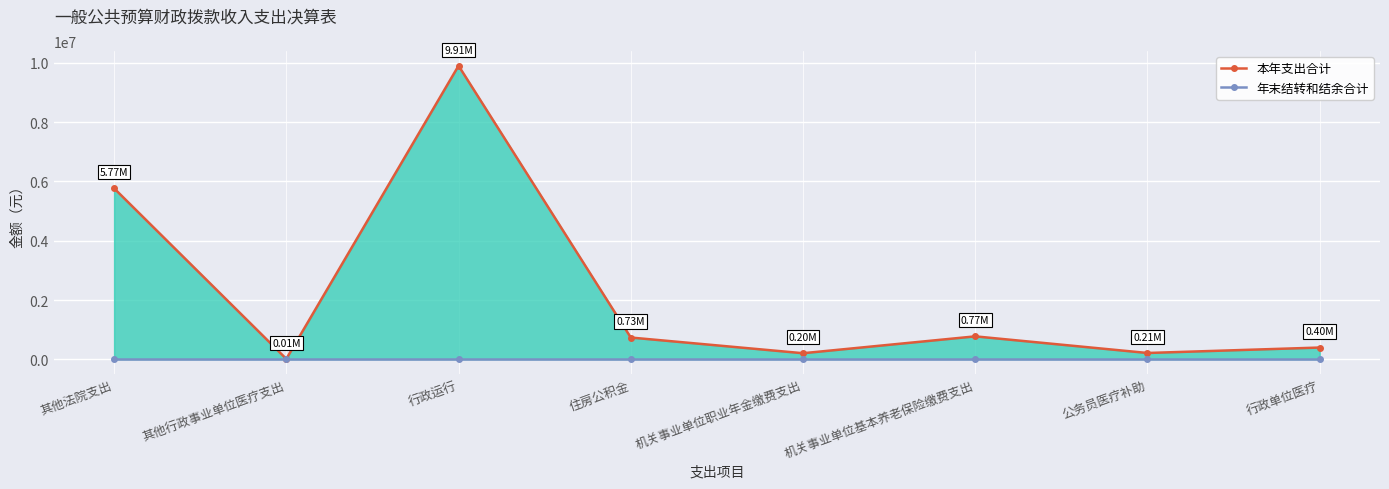

How many data points in 本年支出合计 are less than 734193?

4